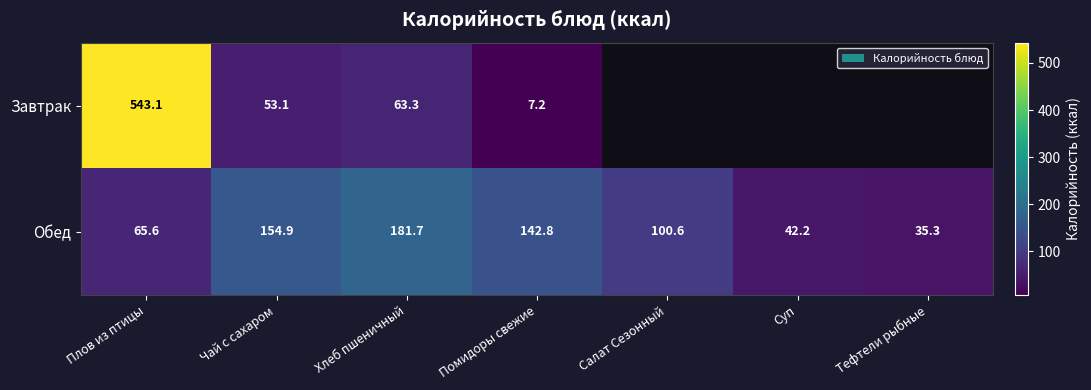

At which label is Обед closest to 108?

Салат Сезонный